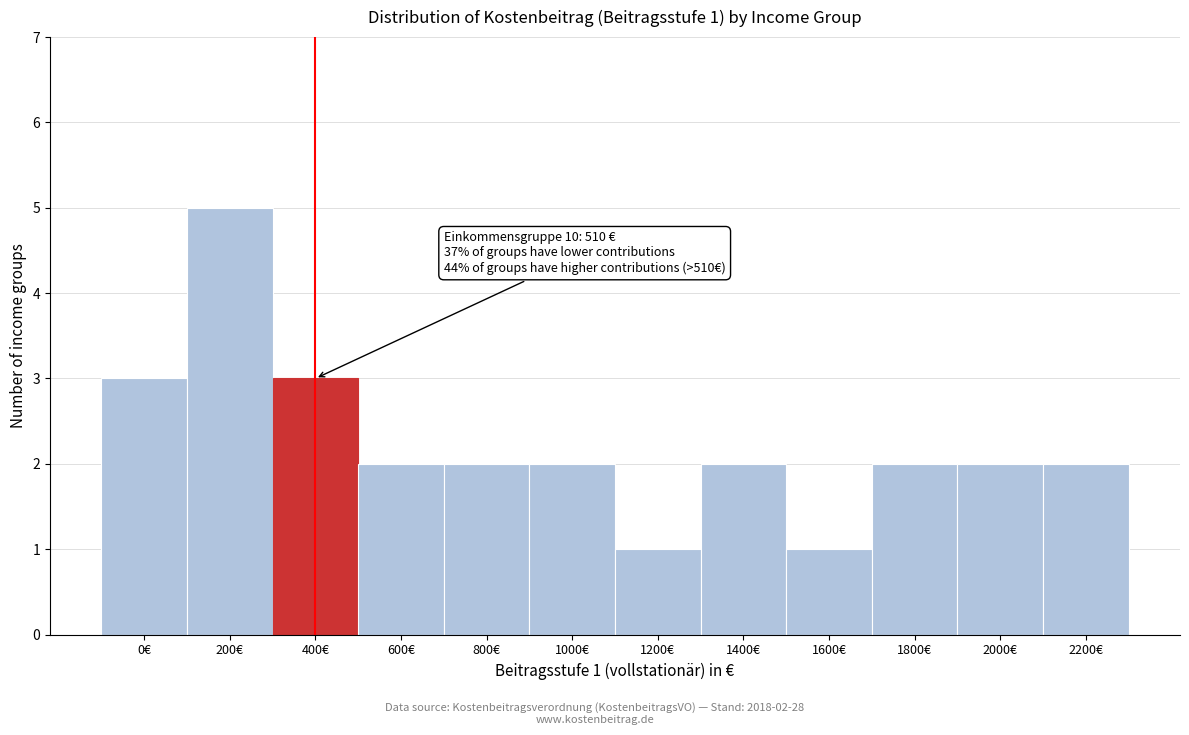

Reading right to left, extract all data points from this chart.

2200€=2	2000€=2	1800€=2	1600€=1	1400€=2	1200€=1	1000€=2	800€=2	600€=2	400€=3	200€=5	0€=3